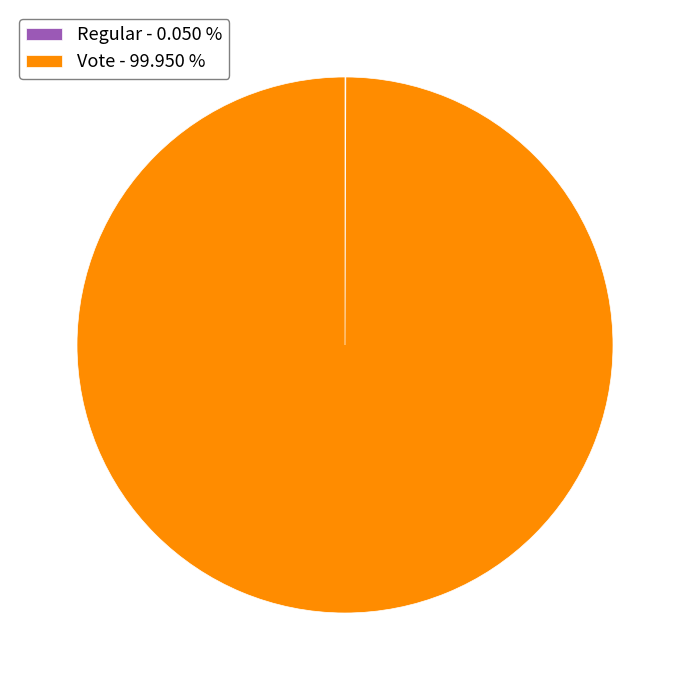

Which category has the biggest portion of the pie?

Vote - 99.950 %